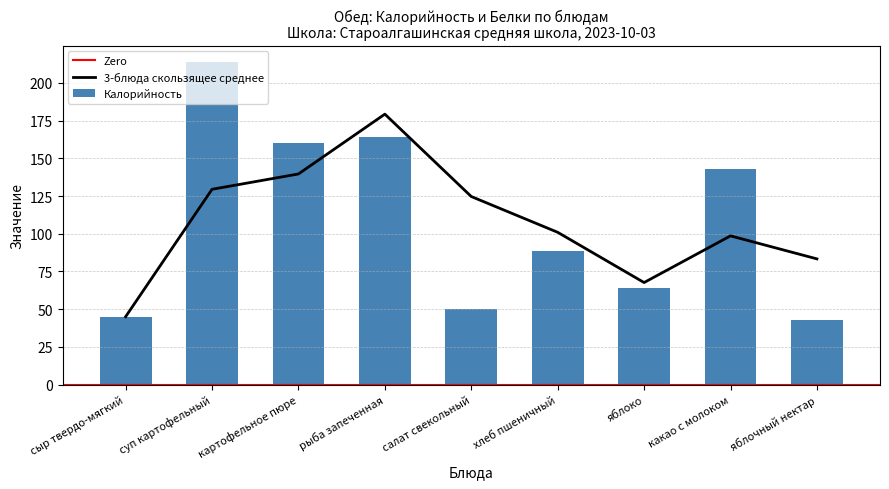

Reading right to left, transcribe all the data shown in this chart.

43.0	143.0	64.0	88.8	50.1	164.0	160.0	214.0	45.0